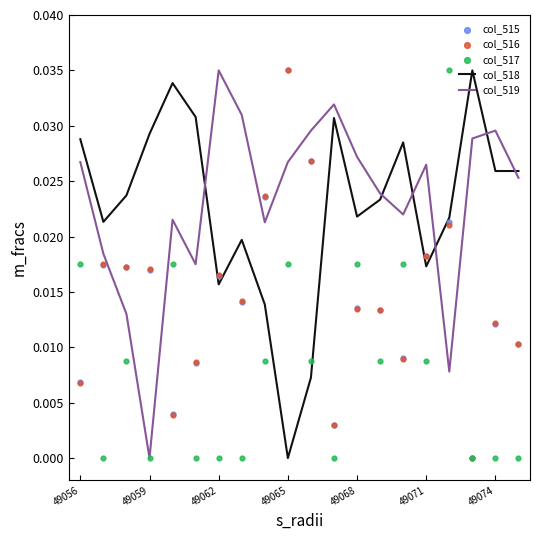

Which series has the largest Y range (max minus min)?

col_518